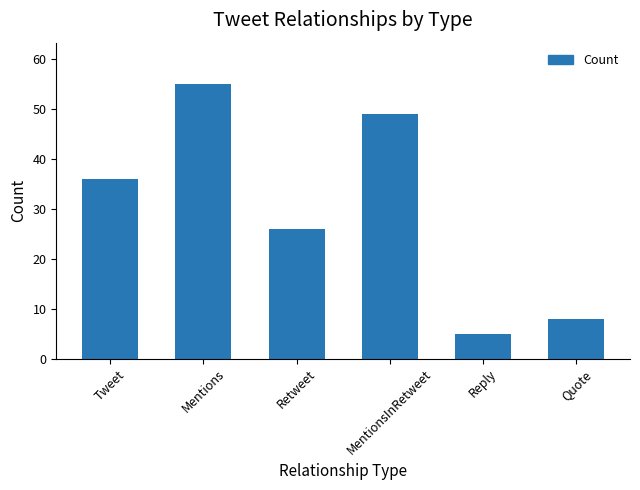

The value at Retweet is 26. True or false?

True